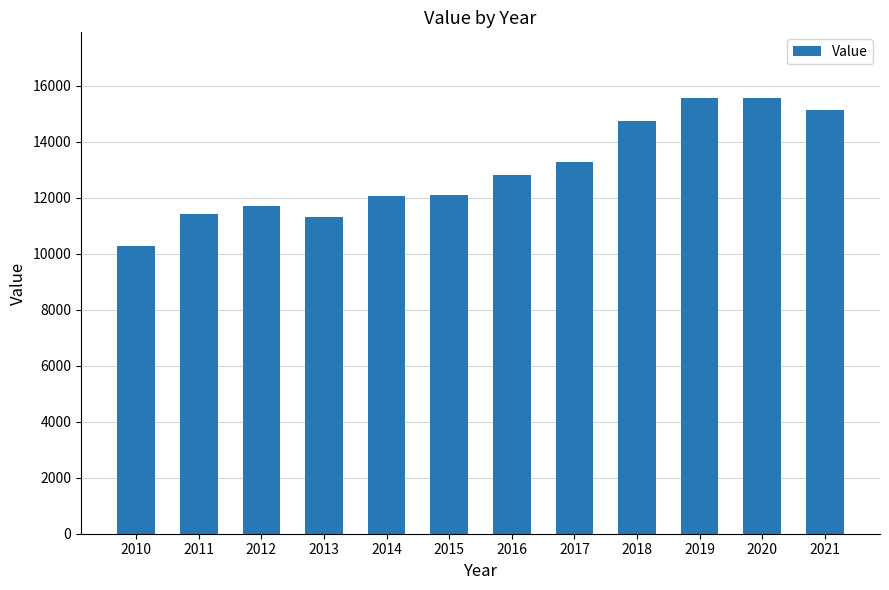

Is it true that the value at 2016 is 3573?

False